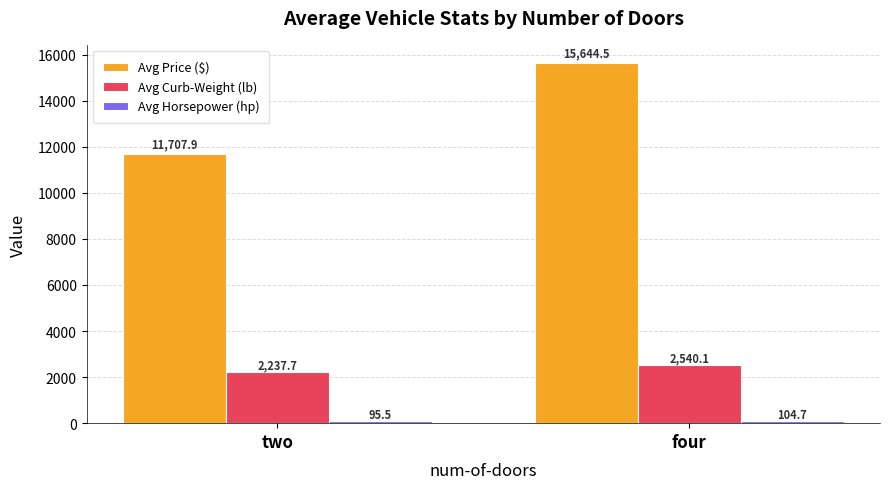

Rank the categories by Avg Curb-Weight (lb) value from highest to lowest.

four, two